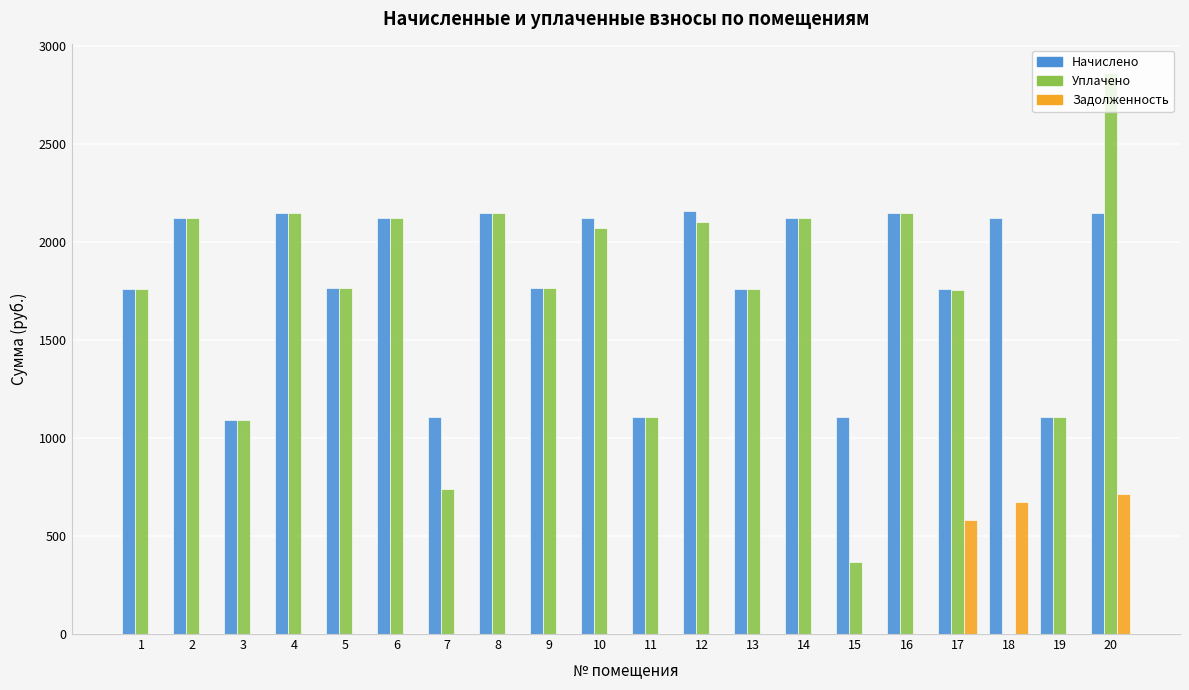

Which series changed the most between 6 and 7?

Уплачено